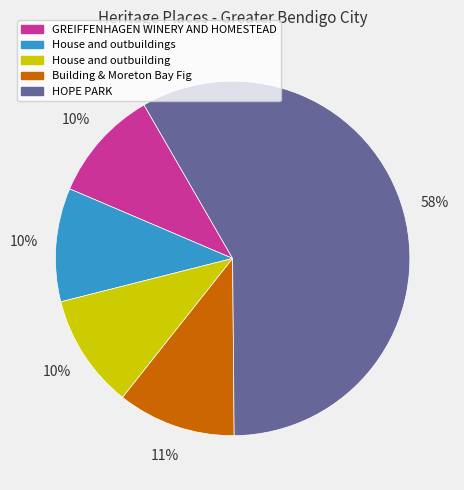

How many slices are in this pie chart?

5